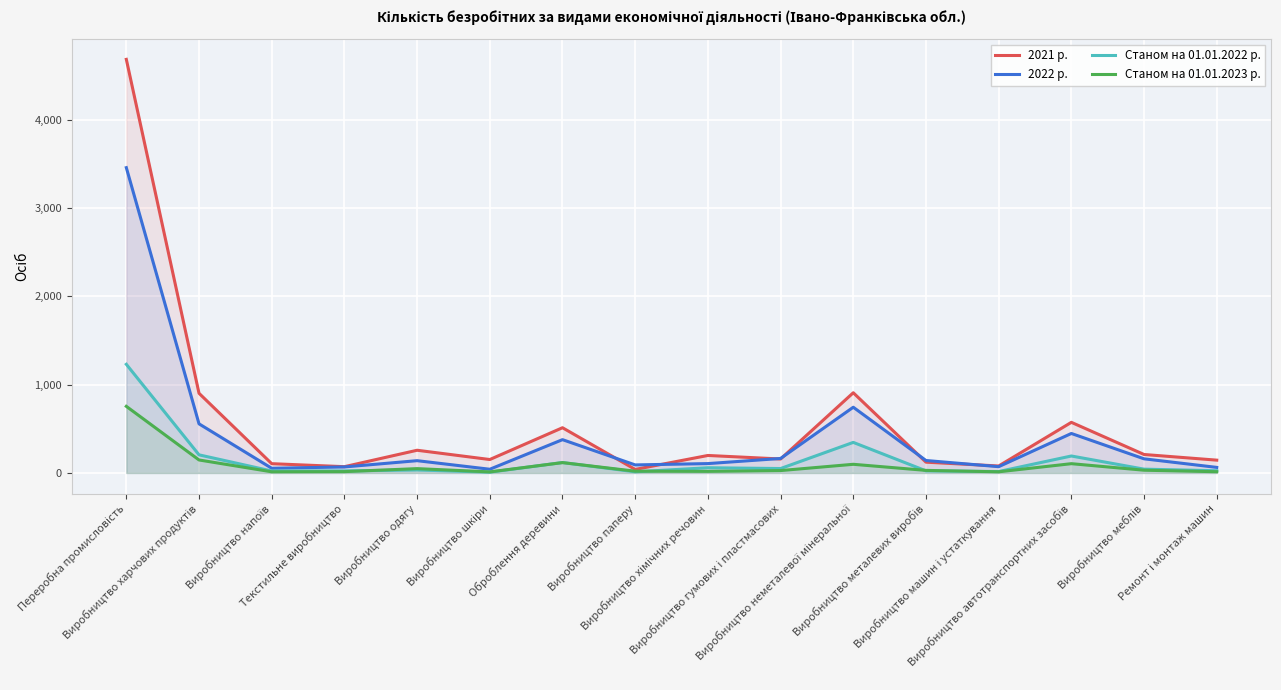

How many interior local valleys does the Станом на 01.01.2023 р. series have?

4